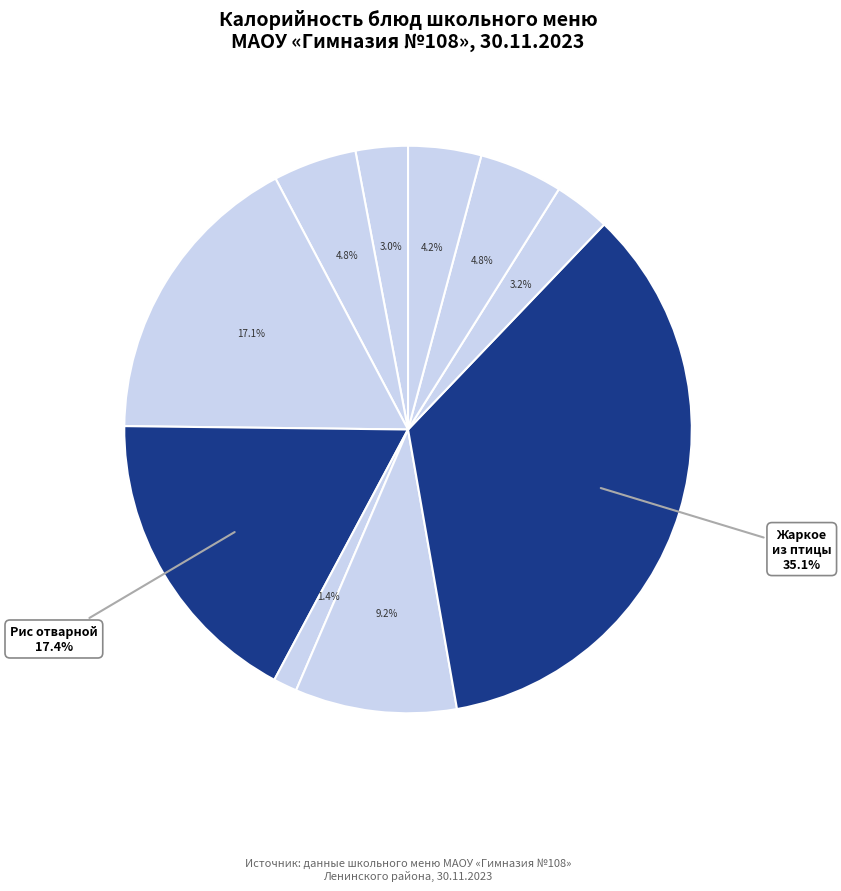

To the nearest percent, what is the average slice percentage?

10%